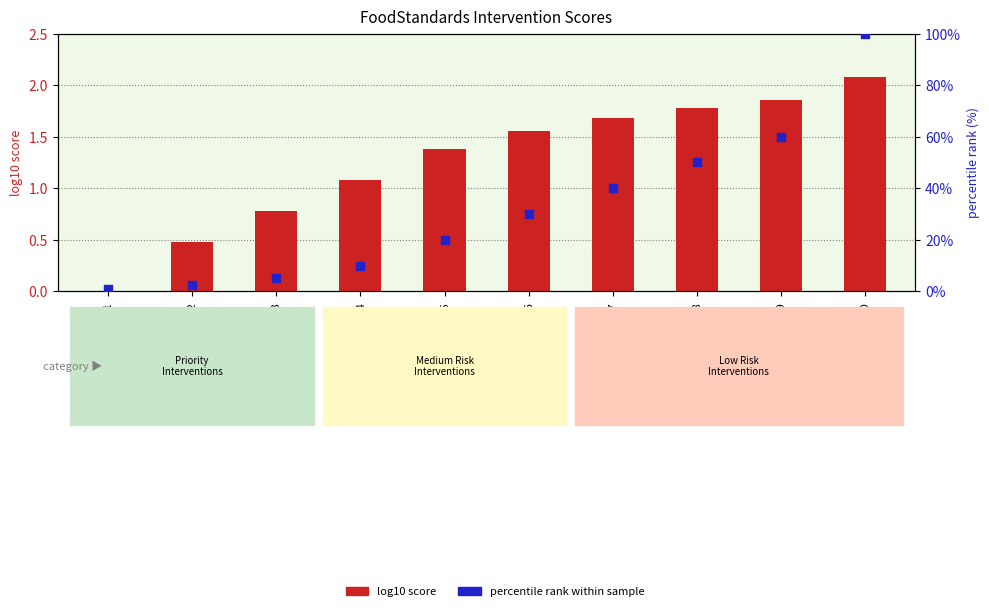

Which series reaches the maximum Y coordinate?

percentile rank within sample